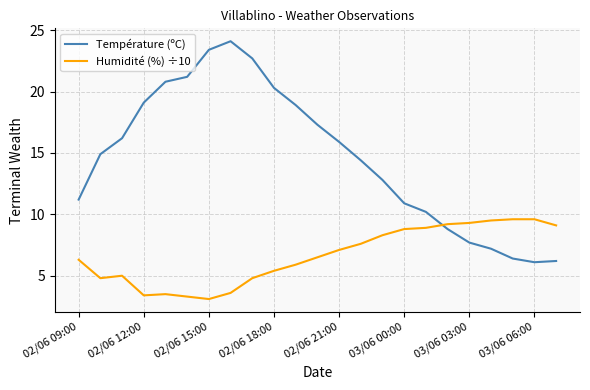

Which series has the largest total across all categories?

Température (ºC)